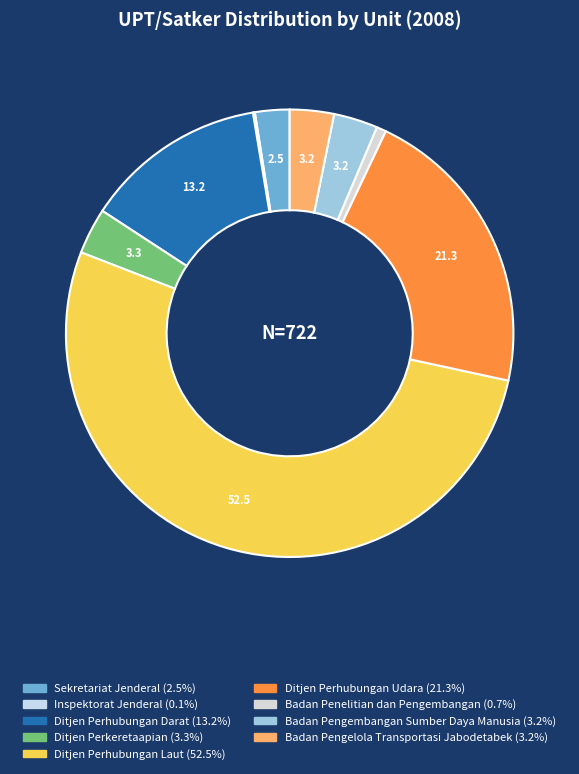

The Ditjen Perhubungan Laut slice represents 52% of the pie. True or false?

True